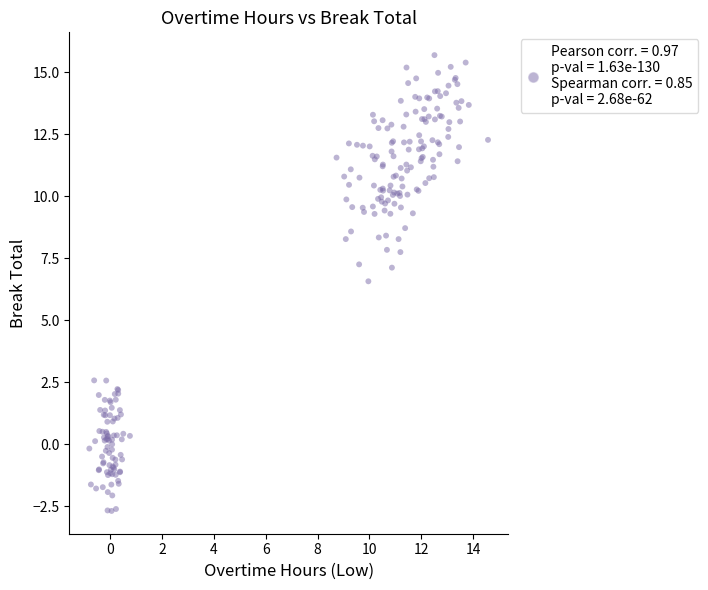

What Y value in the scatter plot is closest to 6?

6.6